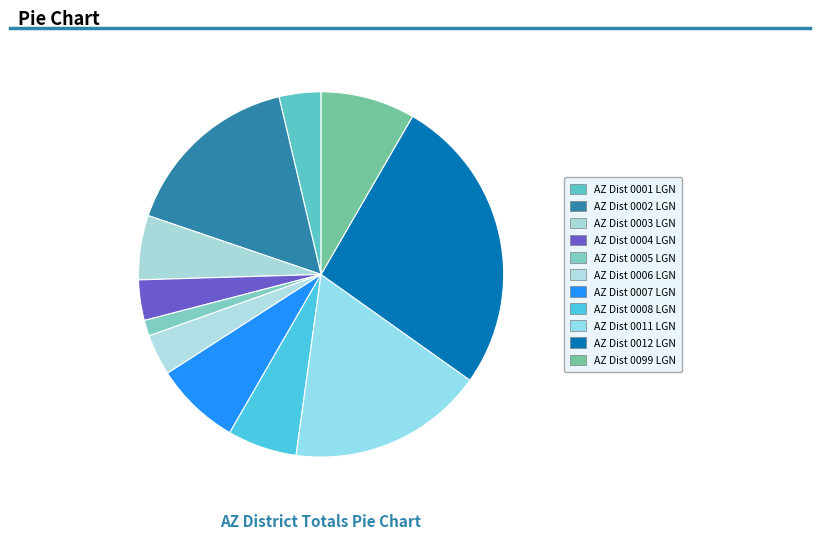

How many slices are in this pie chart?

11